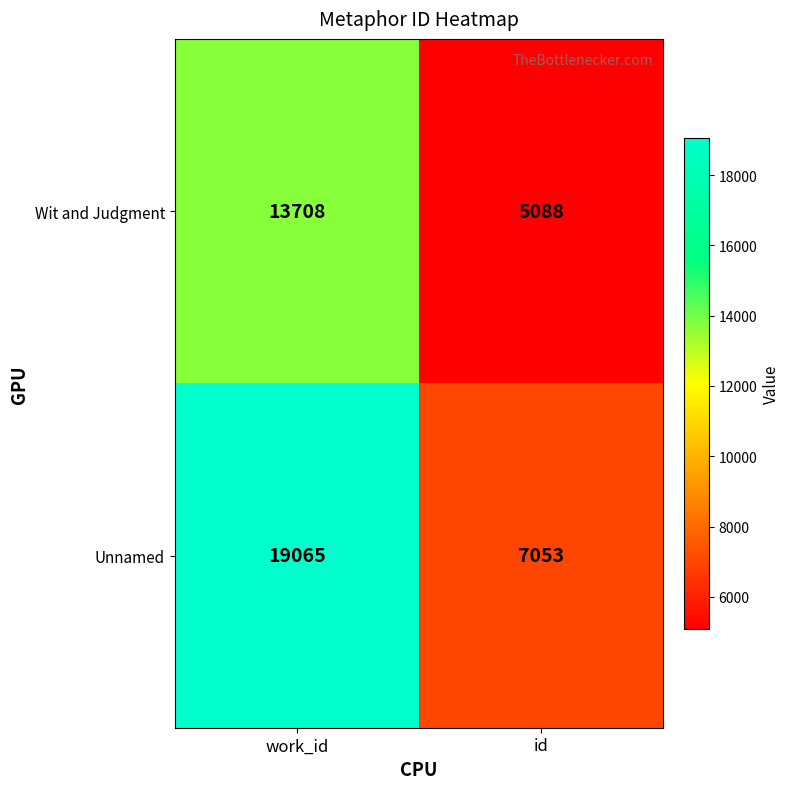

Reading left to right, extract all data points from this chart.

Wit and Judgment: work_id=13708	id=5088
Unnamed: work_id=19065	id=7053